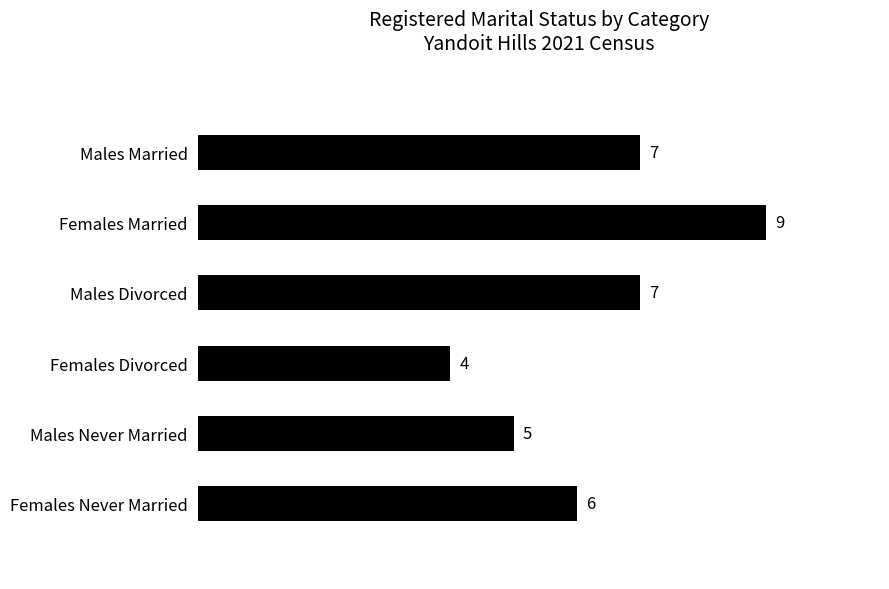

How many values are between 5 and 7?

4